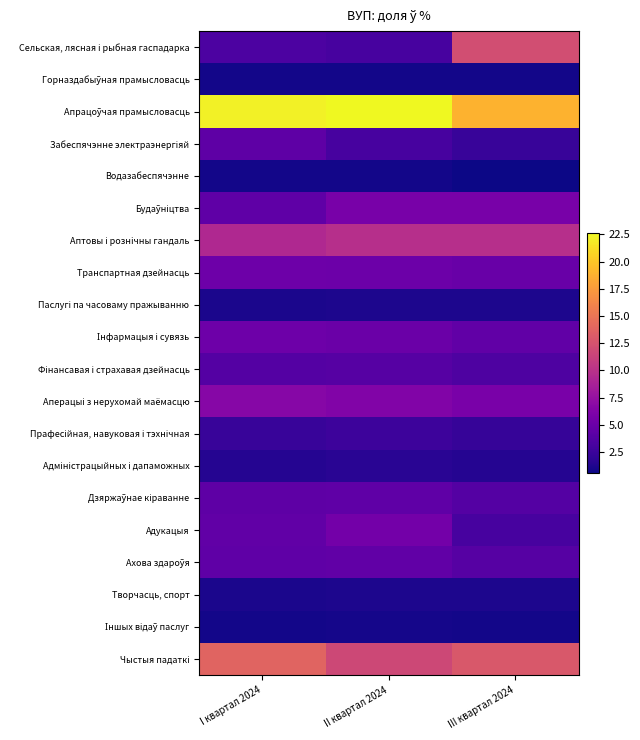

Which series changed the most between I квартал 2024 and III квартал 2024?

Сельская, лясная і рыбная гаспадарка